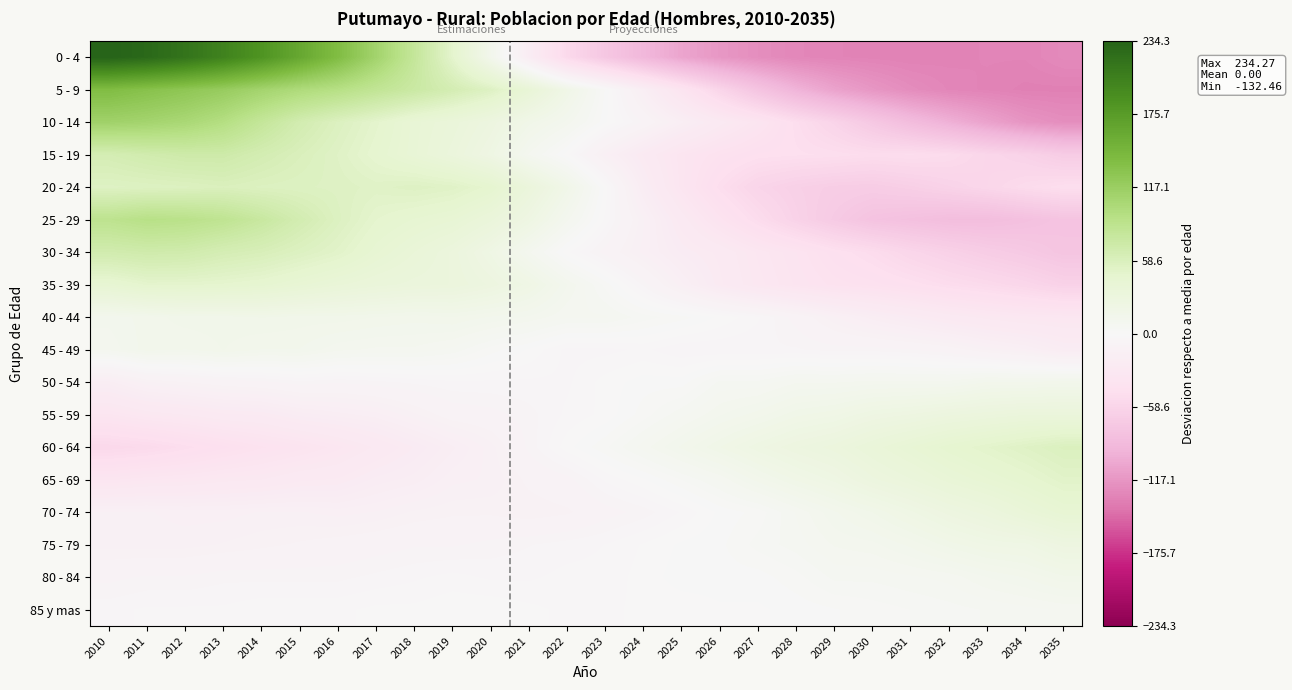

List the series in order of their peak value, lowest first.

85 y mas, 50 - 54, 45 - 49, 80 - 84, 40 - 44, 75 - 79, 55 - 59, 70 - 74, 35 - 39, 65 - 69, 60 - 64, 20 - 24, 30 - 34, 15 - 19, 25 - 29, 10 - 14, 5 - 9, 0 - 4